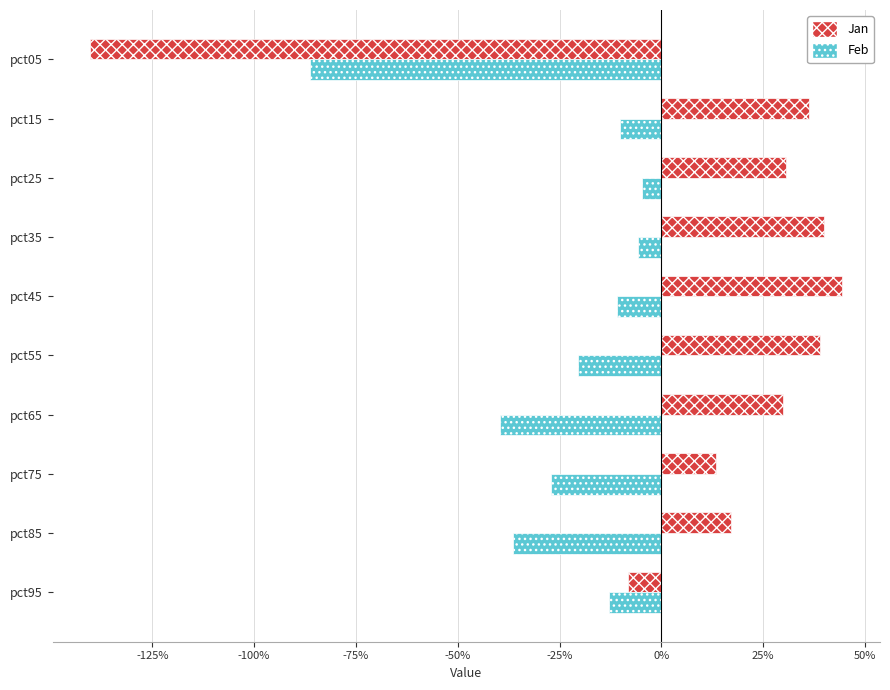

Which category has the highest value across all series?

pct45